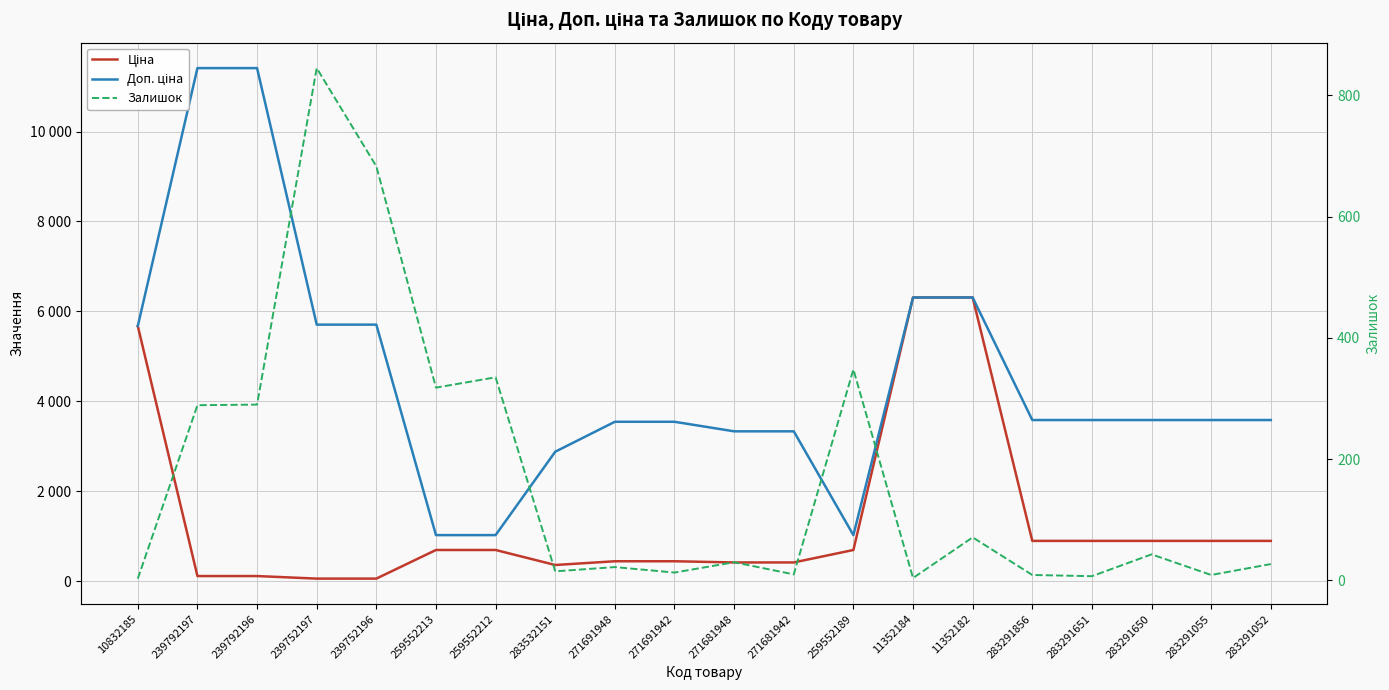

At which label is Ціна closest to 3182?

283291856